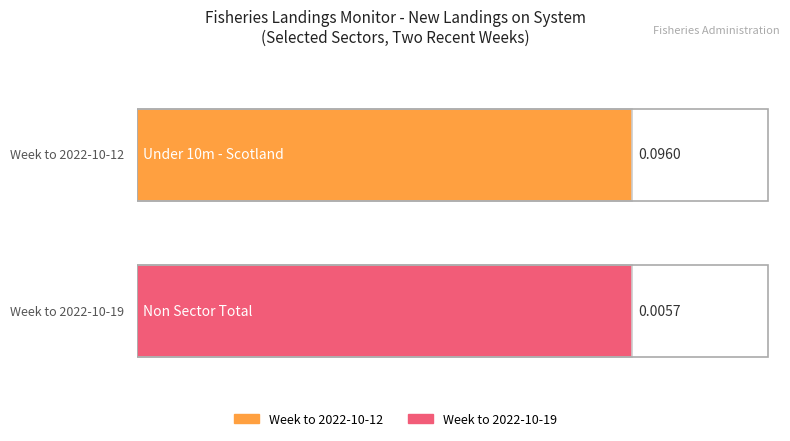

Which category has the highest value in the Week to 2022-10-12 series?

Under 10m - Scotland